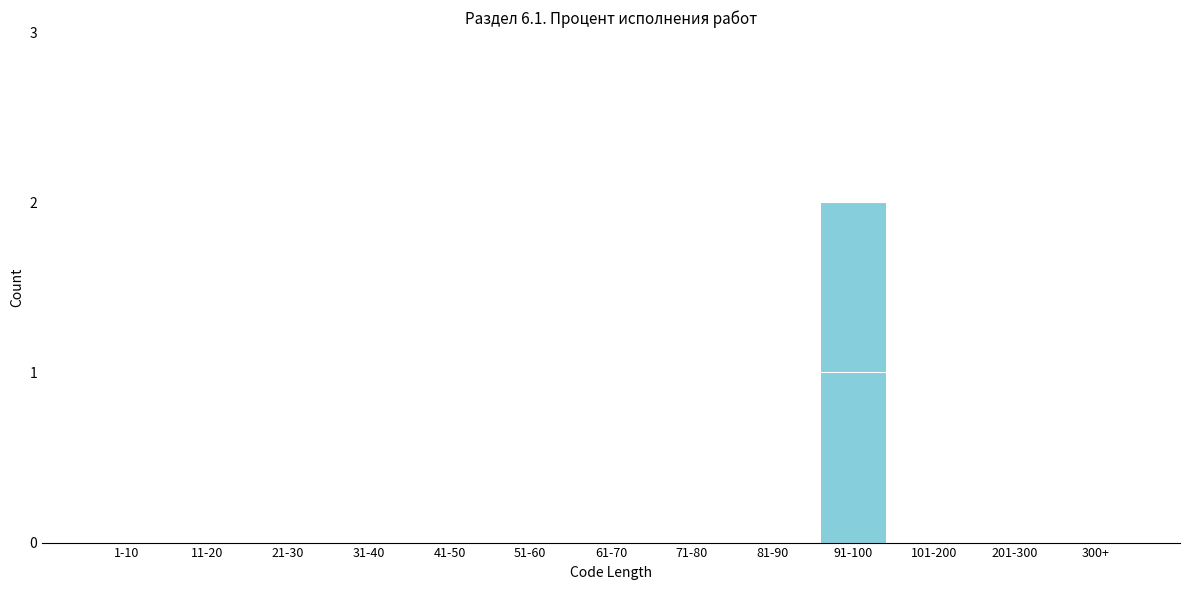

Reading left to right, list all the values displayed in this chart.

1-10=0	11-20=0	21-30=0	31-40=0	41-50=0	51-60=0	61-70=0	71-80=0	81-90=0	91-100=2	101-200=0	201-300=0	300+=0